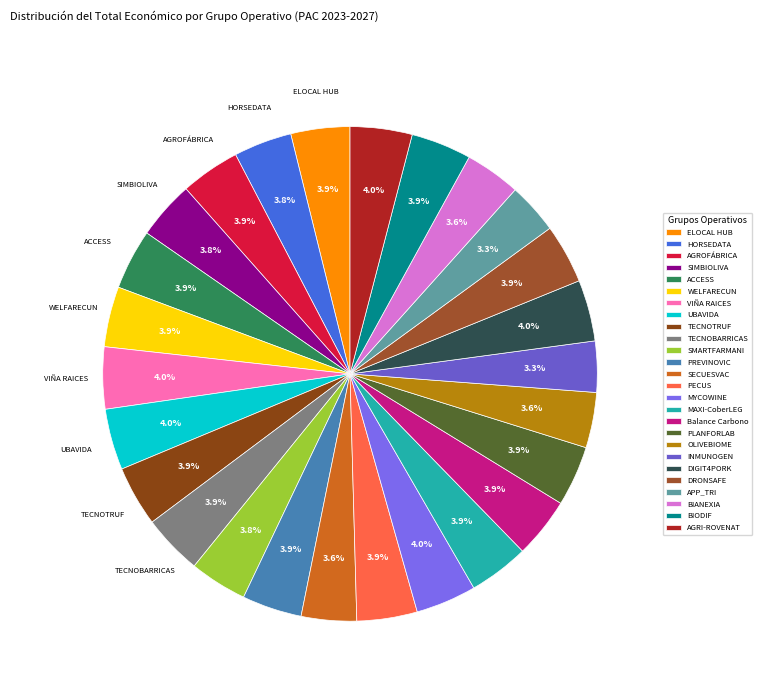

What is the smallest slice in the pie chart?

INMUNOGEN